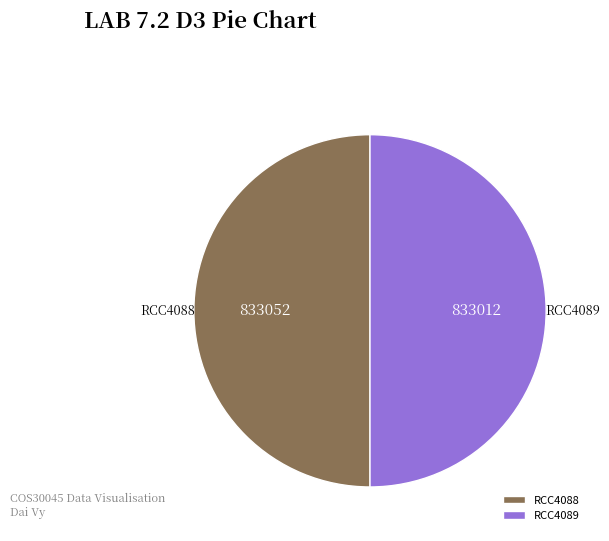

The RCC4088 slice represents 50% of the pie. True or false?

True